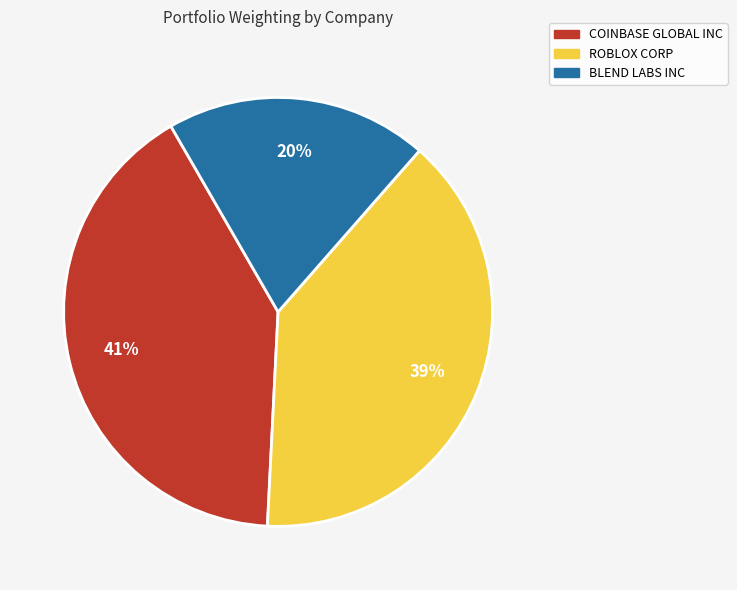

Rank the categories by value from lowest to highest.

BLEND LABS INC, ROBLOX CORP, COINBASE GLOBAL INC